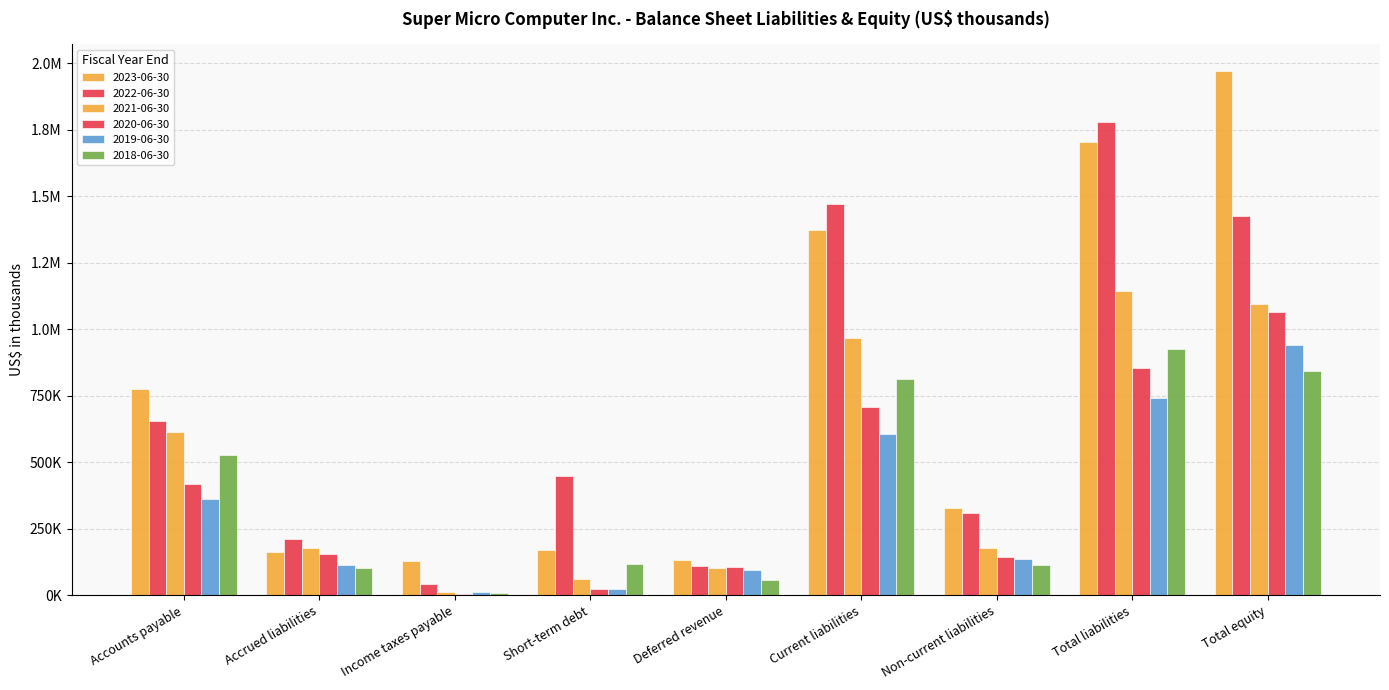

Does the chart contain stacked bars?

No